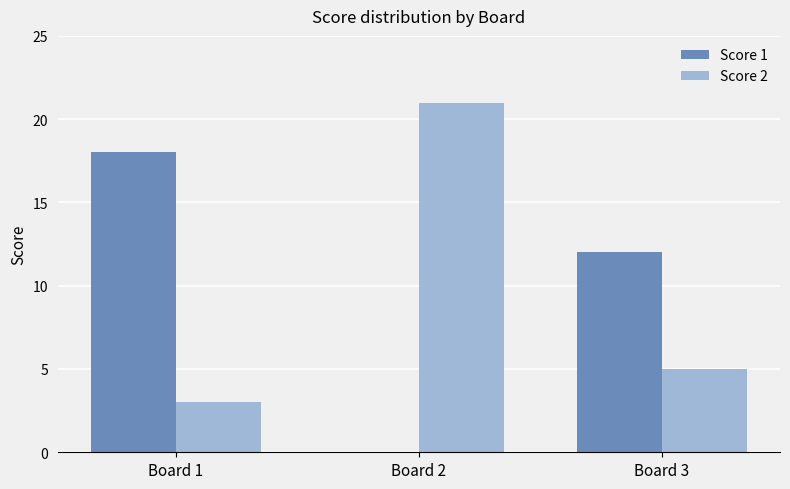

At which label does Score 2 first exceed 5?

Board 2